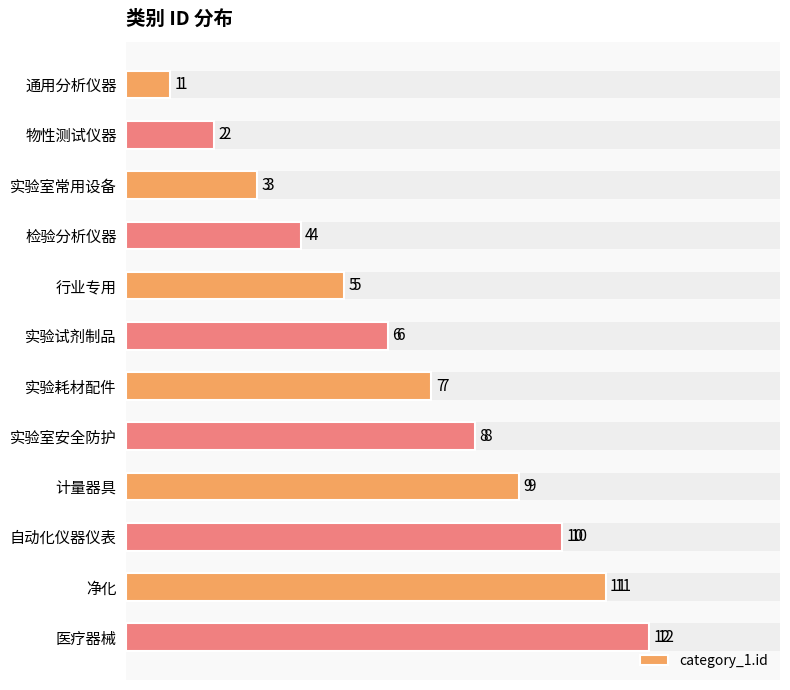

The value at 实验试剂制品 is 9. True or false?

False